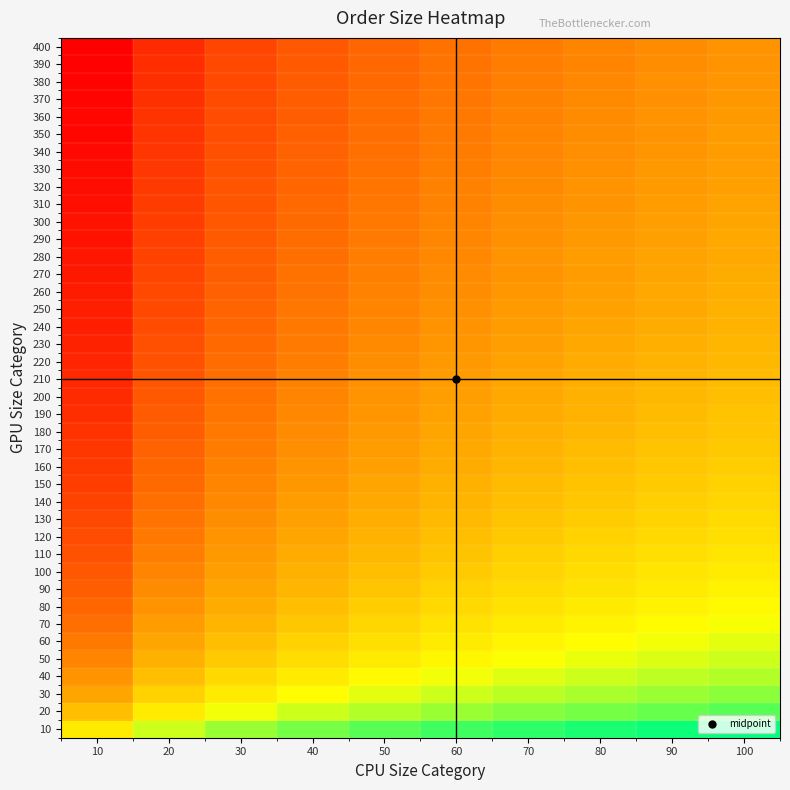

Count the number of categories in the chart.

10